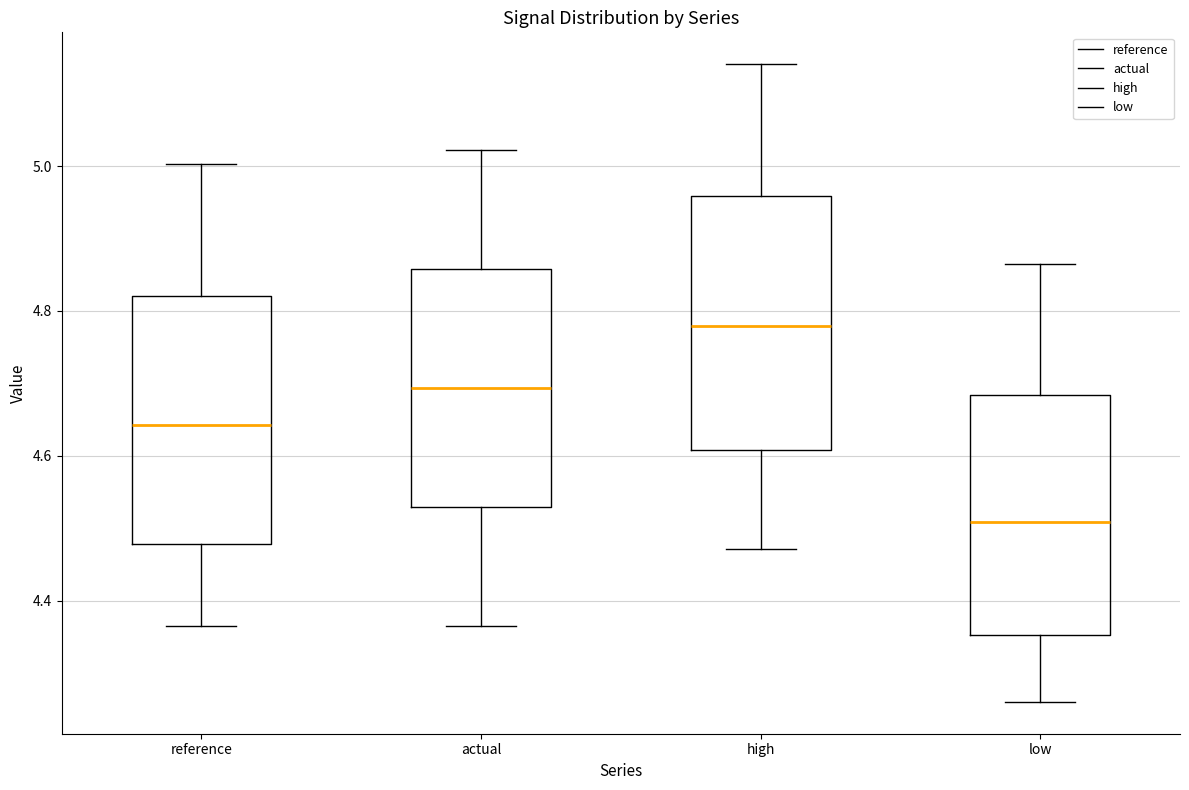

Reading left to right, read every box against the y-axis: the position of its median line, the range the box covers, and the ends of its whiskers. The values are not printed on the chart, so give them approximately, as read against the axis.

reference: median 4.64, box 4.48 to 4.82, whiskers 4.36 to 5.00
actual: median 4.70, box 4.52 to 4.86, whiskers 4.36 to 5.02
high: median 4.78, box 4.60 to 4.96, whiskers 4.48 to 5.14
low: median 4.50, box 4.36 to 4.68, whiskers 4.26 to 4.86